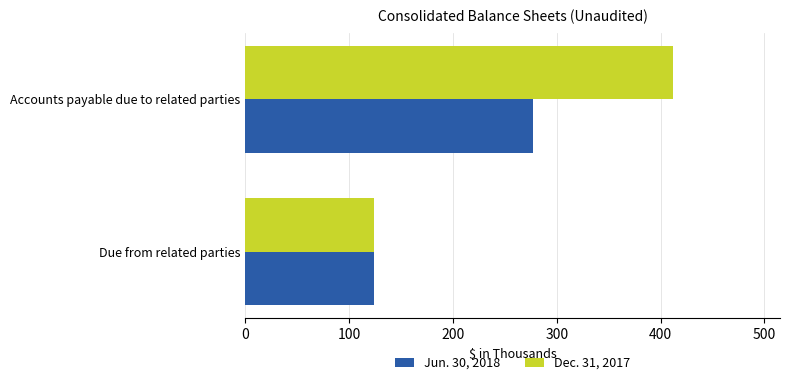

The value of Jun. 30, 2018 at Due from related parties is 124. True or false?

True